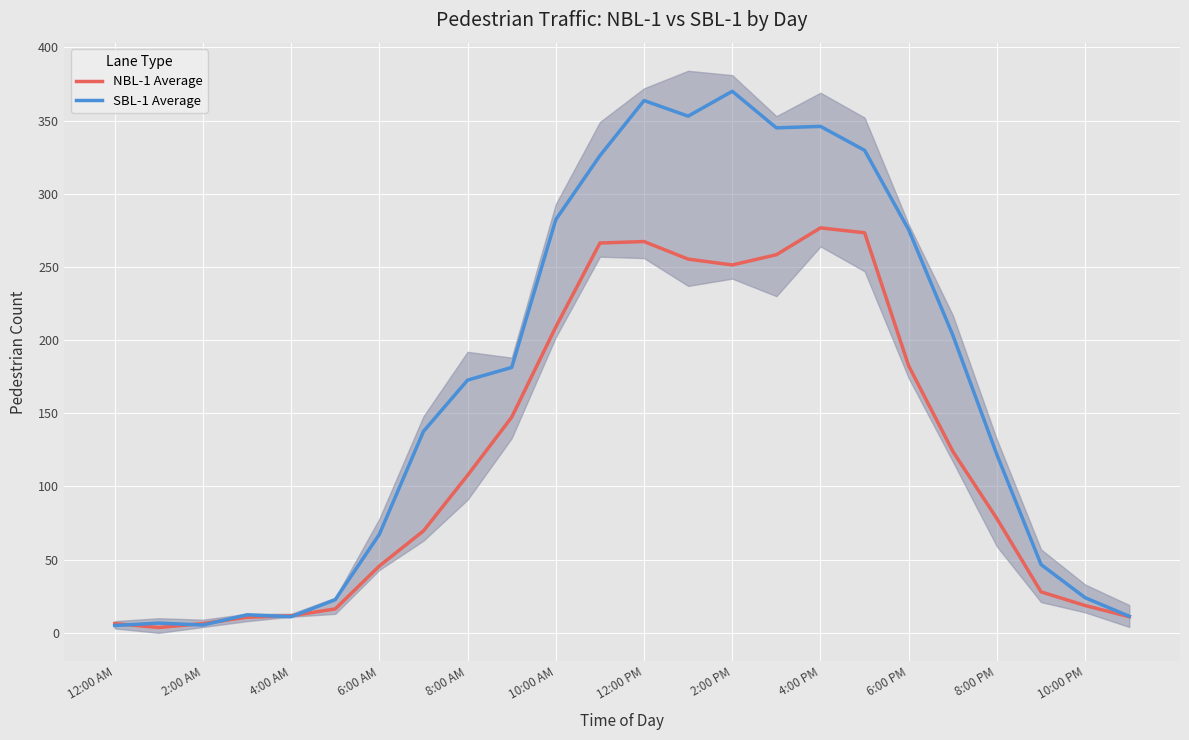

What is the difference between the NBL-1 Average values at 17 and 21?

245.3